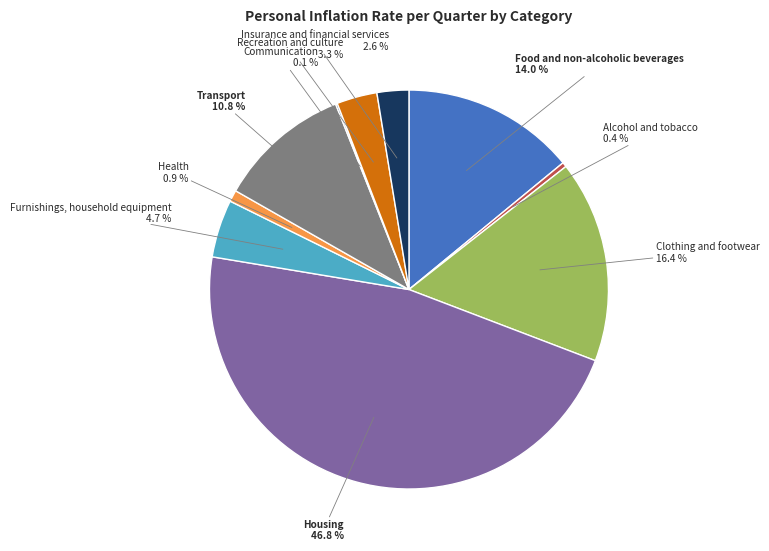

To the nearest percent, what is the difference between the Housing and Insurance and financial services slice percentages?

44%